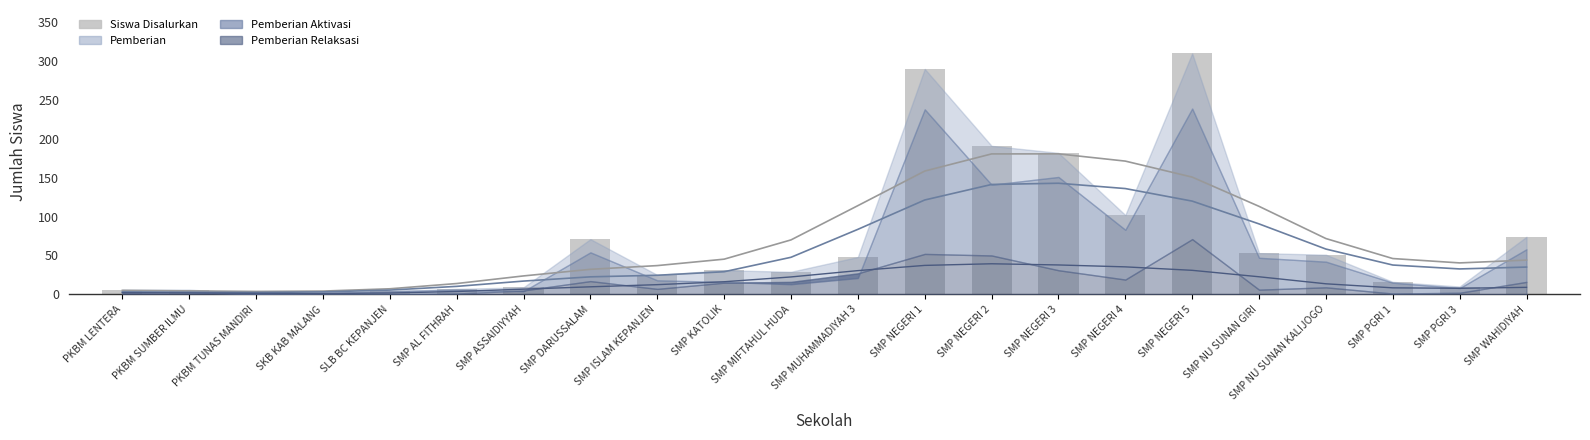

What is the change in value from SKB KAB MALANG to SMP NU SUNAN GIRI?

+51